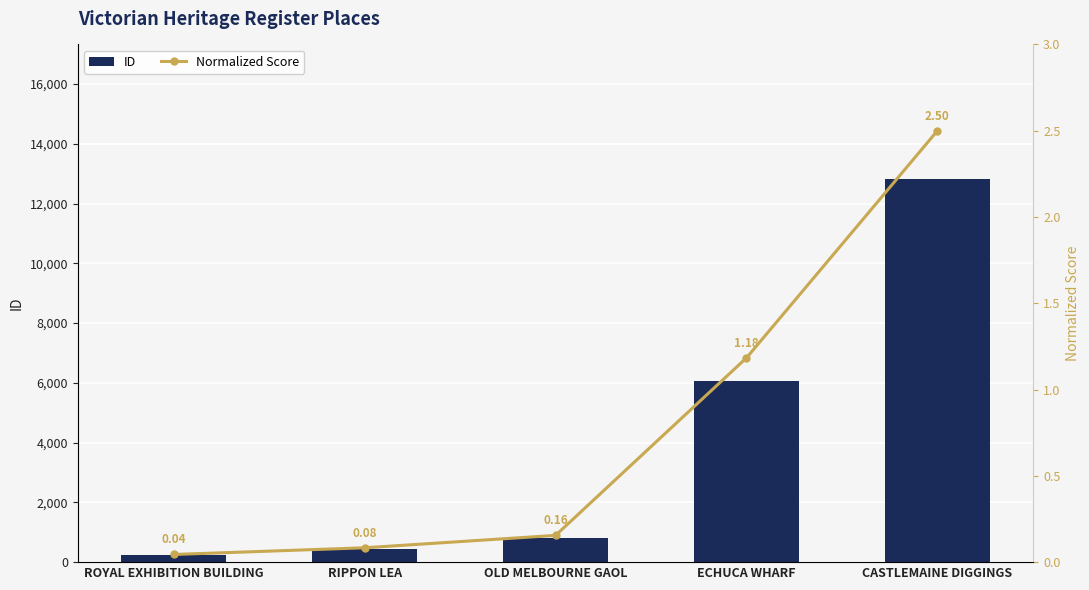

Which has a higher value, CASTLEMAINE DIGGINGS or ROYAL EXHIBITION BUILDING?

CASTLEMAINE DIGGINGS